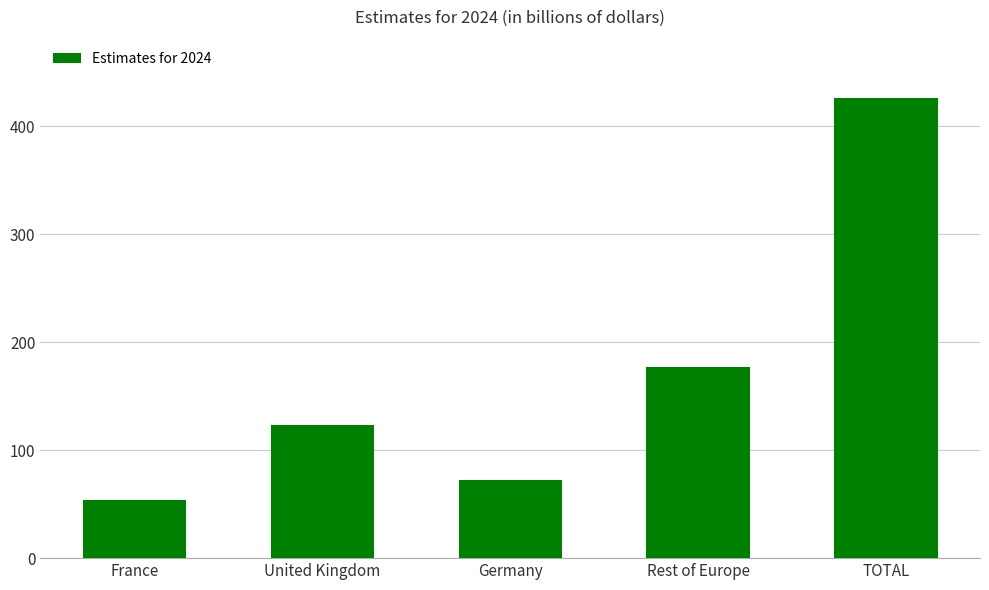

Reading left to right, what are all the values shown in this chart?

France=53.4	United Kingdom=123.7	Germany=72.2	Rest of Europe=176.6	TOTAL=425.8